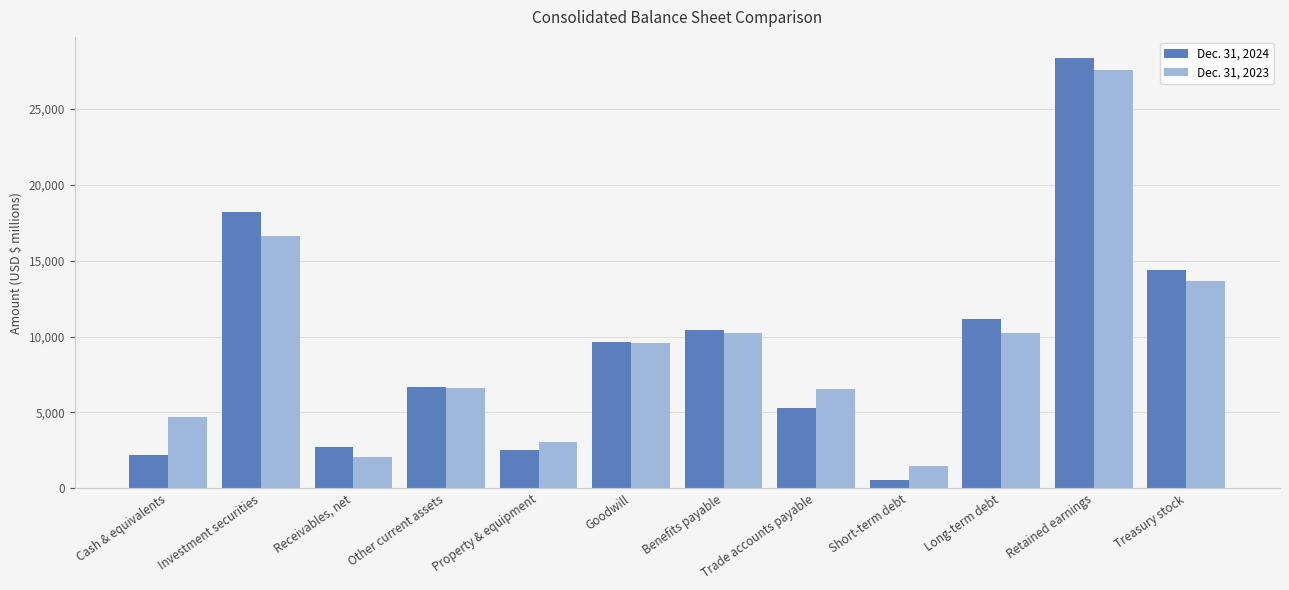

Is it true that Dec. 31, 2023 equals 6304 at Retained earnings?

False